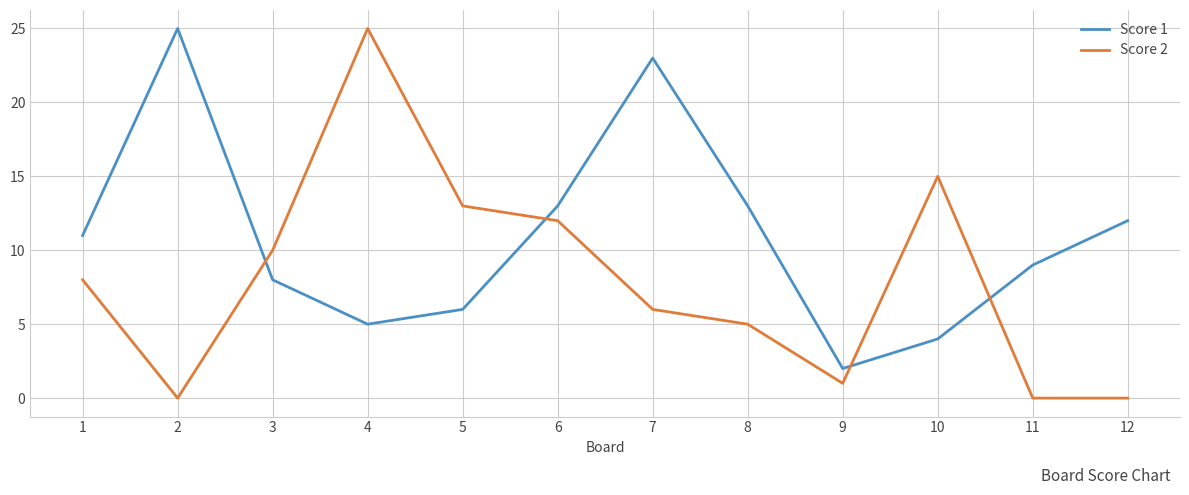

The Score 1 series shows 25 at 2. True or false?

True